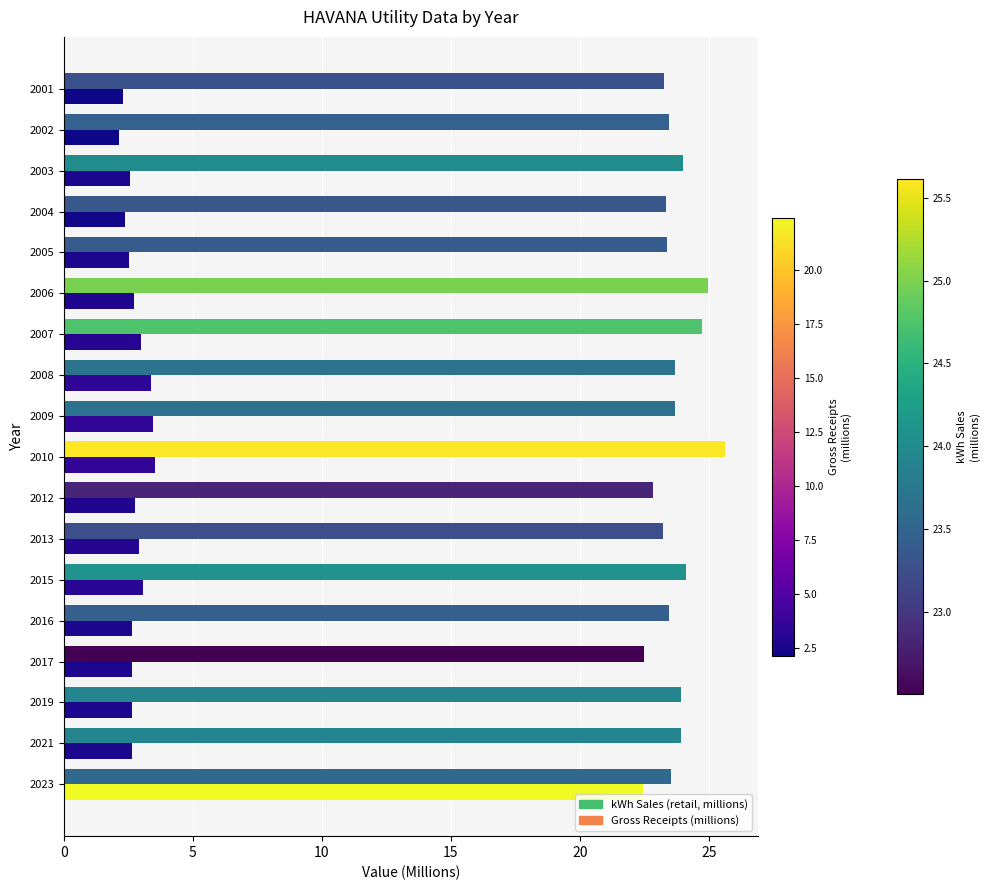

What is the difference between the highest and lowest values at 2019?

21.3